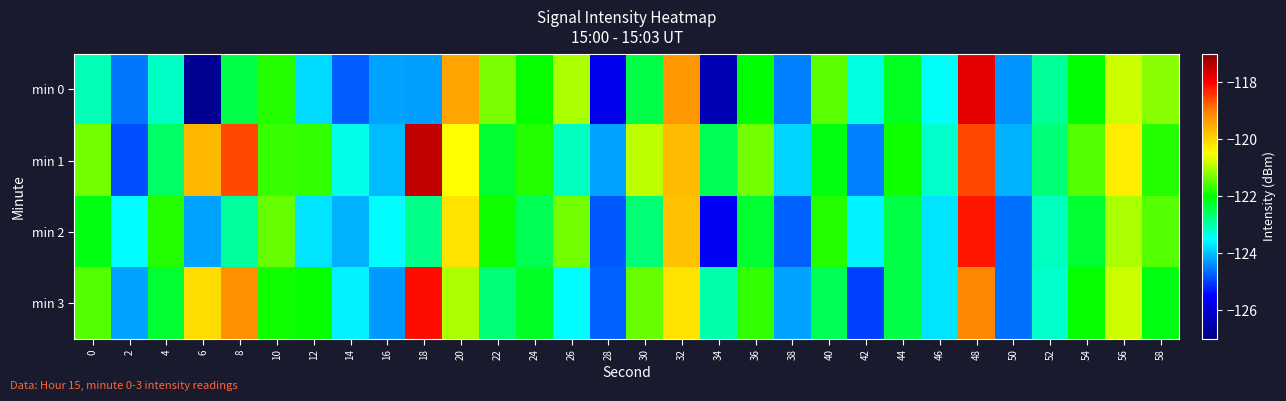

Between 26 and 52, which is larger?

26